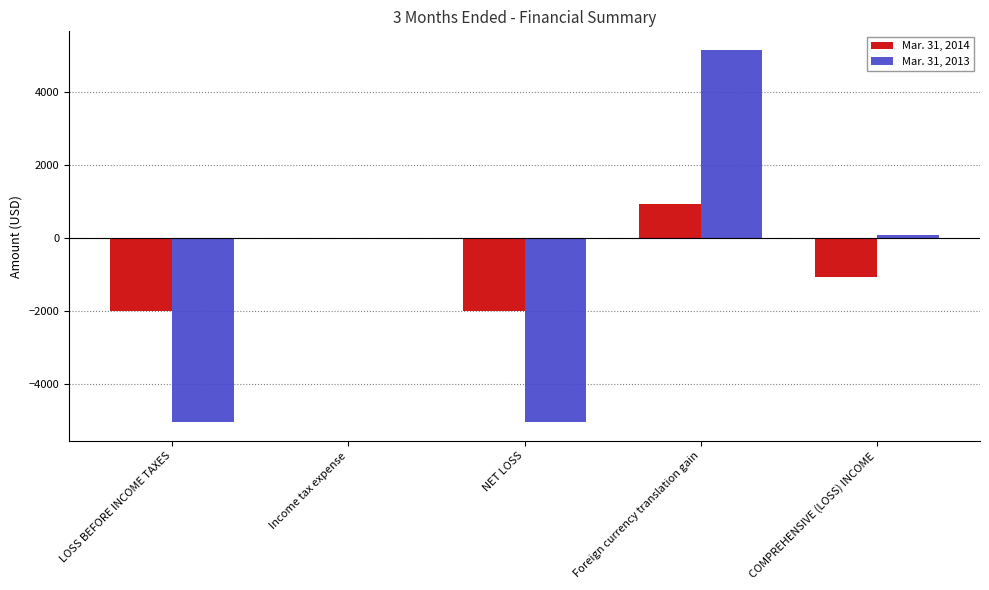

Between NET LOSS and Foreign currency translation gain, which series saw the biggest shift?

Mar. 31, 2013